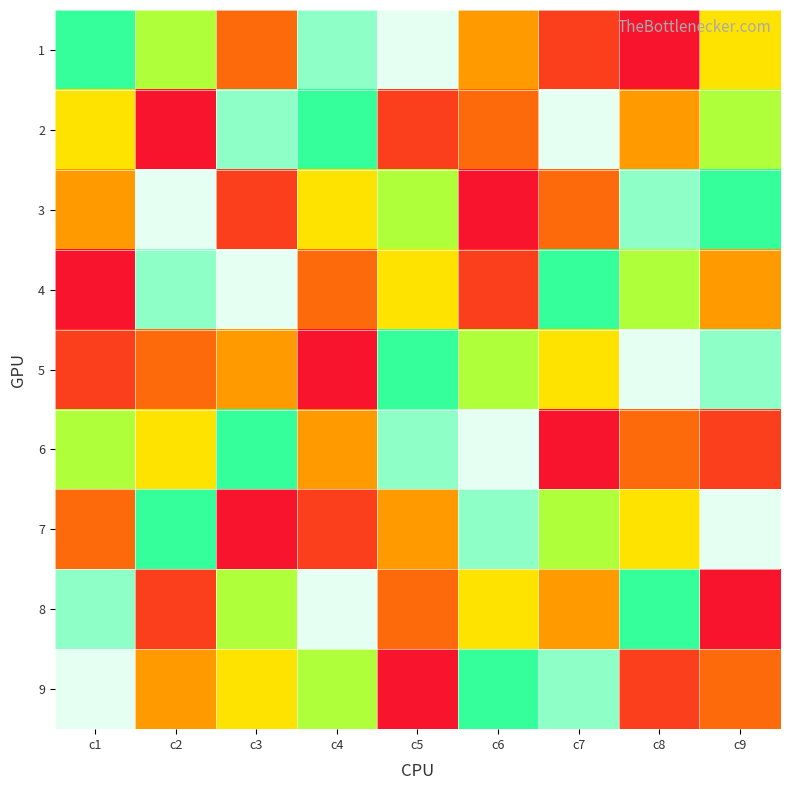

Which has a higher value, c7 or c9?

c9